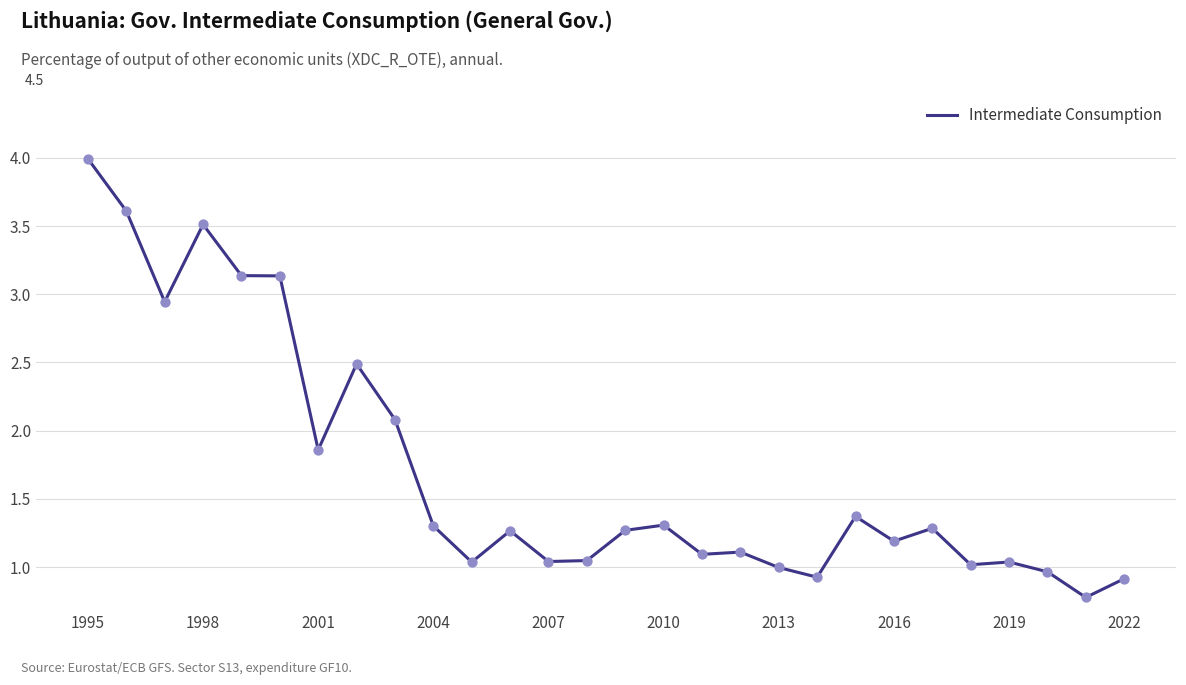

What is the minimum value shown in the chart?

0.8